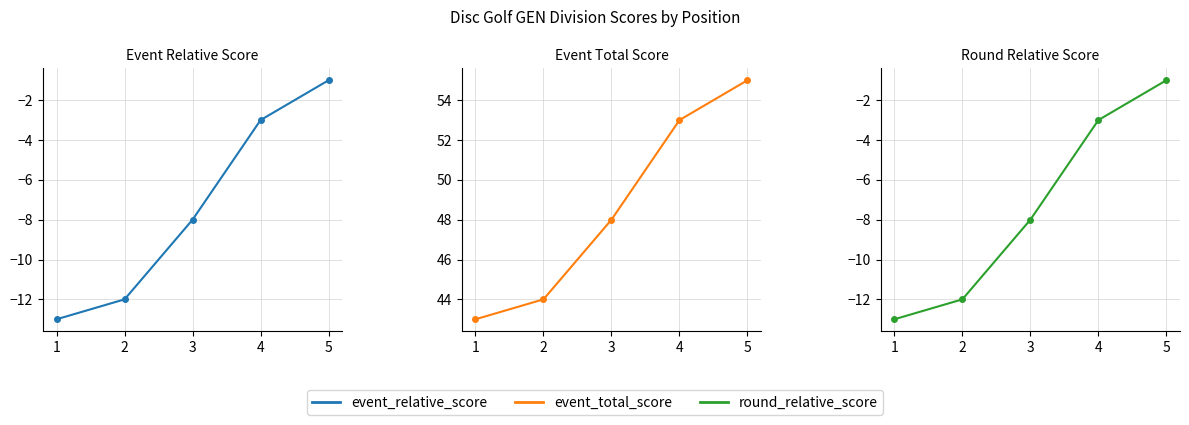

Which category has the highest value across all series?

5